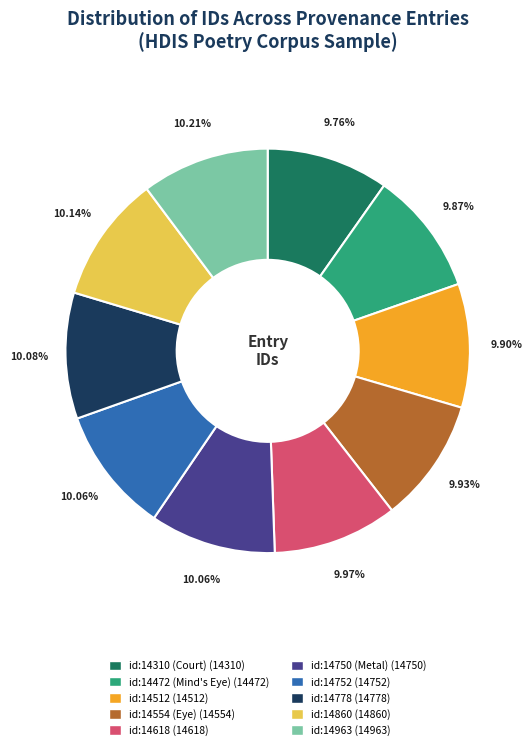

Approximately how many times larger is the value at id:14778 compared to id:14860?

1.0